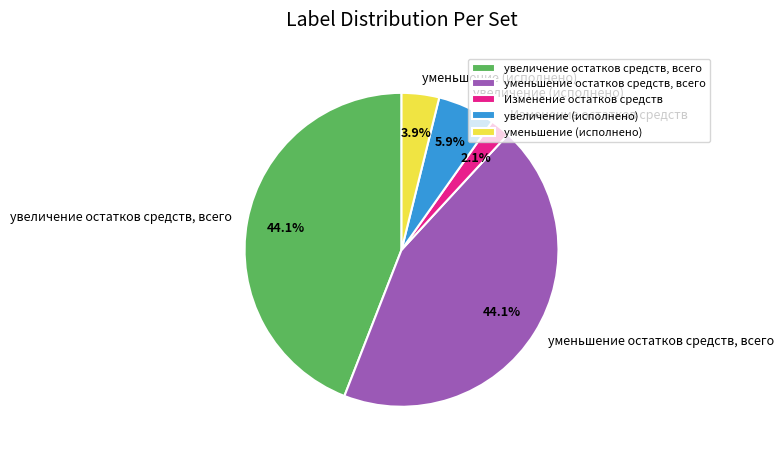

To the nearest percent, what portion does Изменение остатков средств represent?

2%